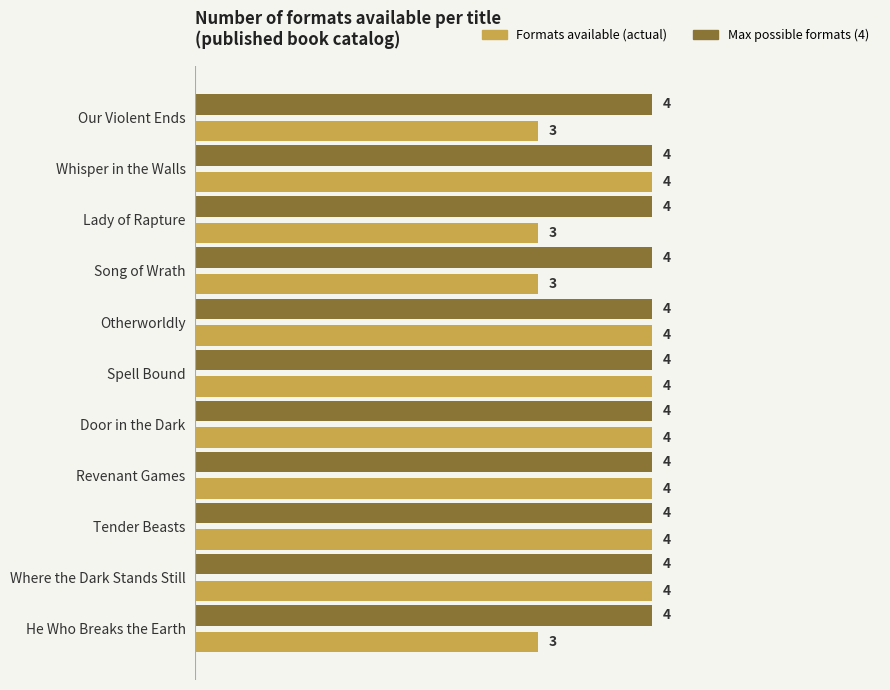

What is the total value across all series at Revenant Games?

8